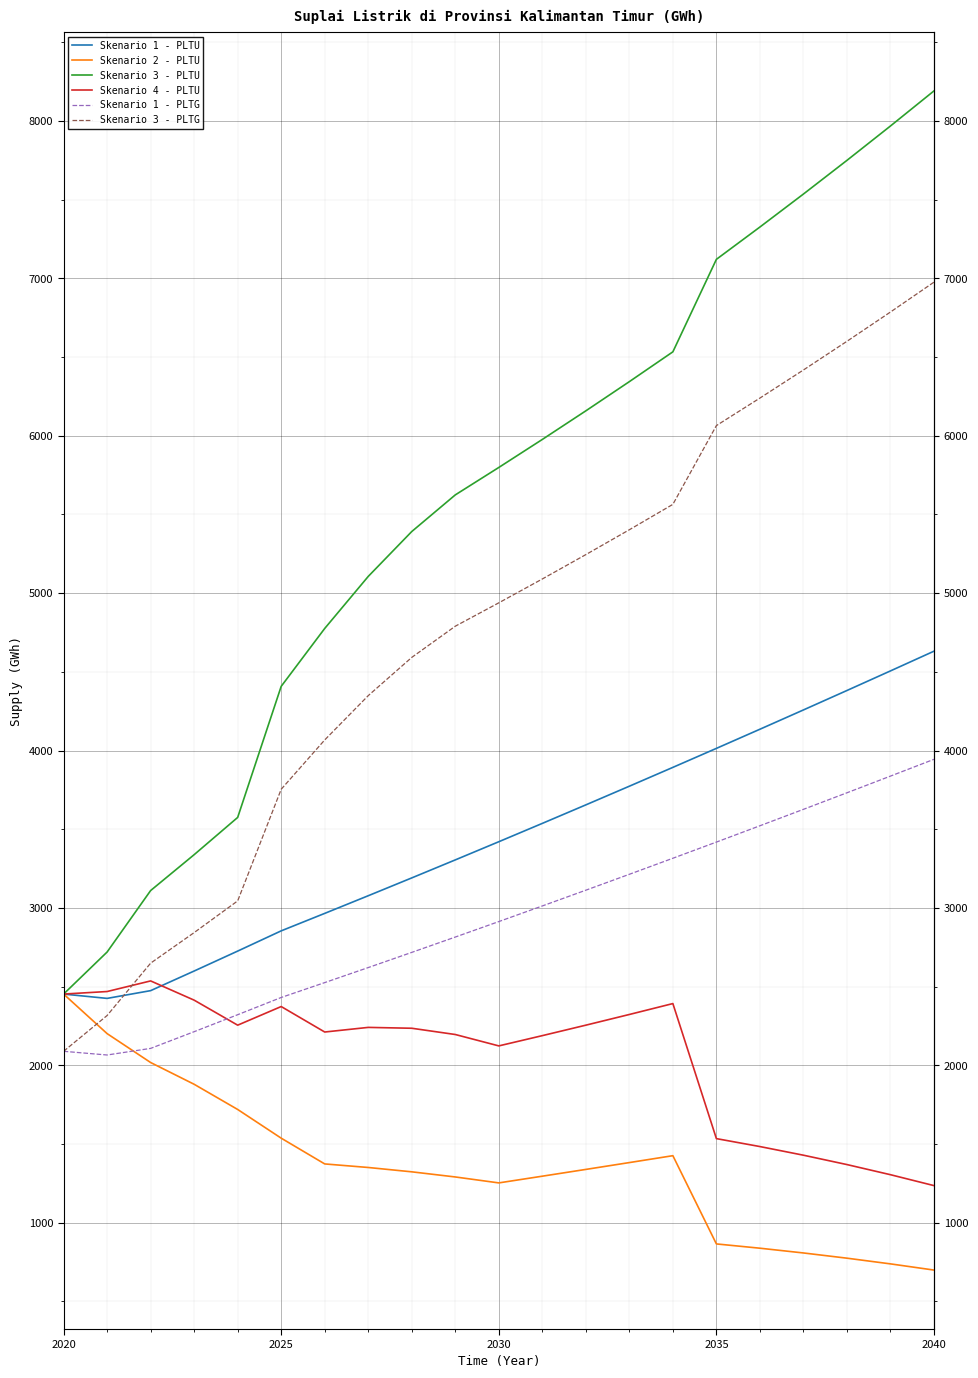

Which series has the widest spread of values?

Skenario 3 - PLTU